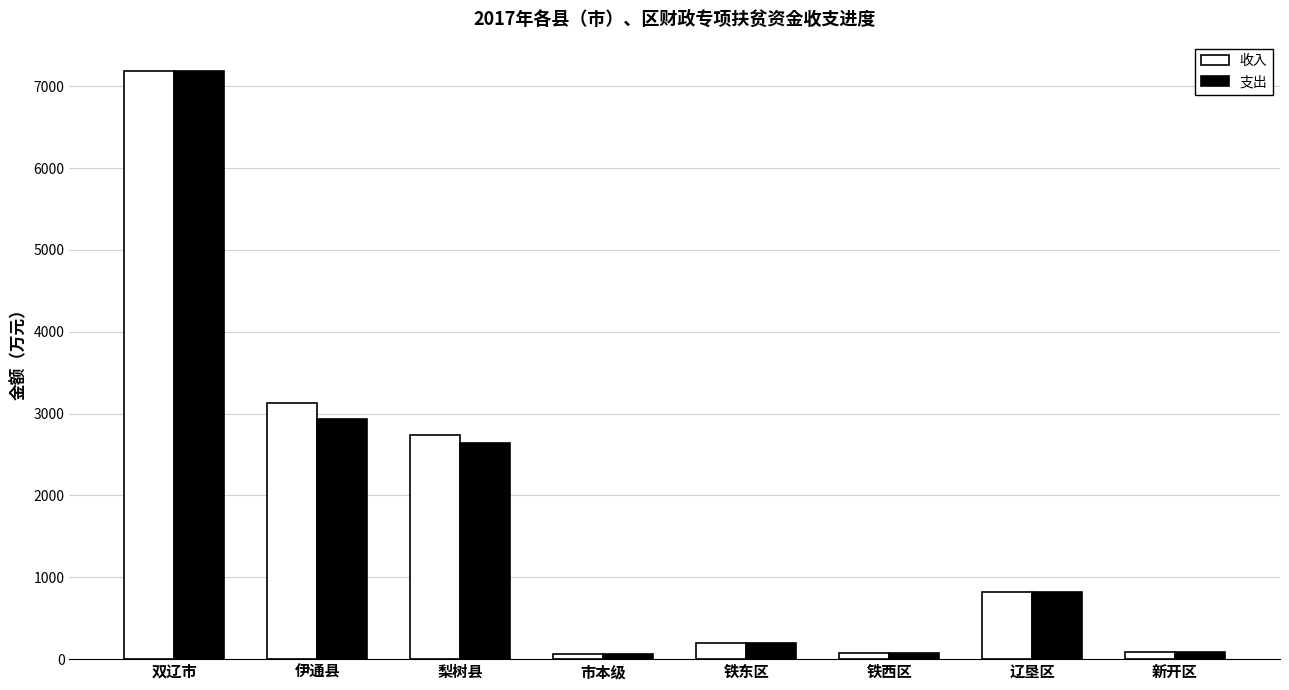

Is the value of 收入 at 辽垦区 greater than the value of 支出 at 铁西区?

Yes